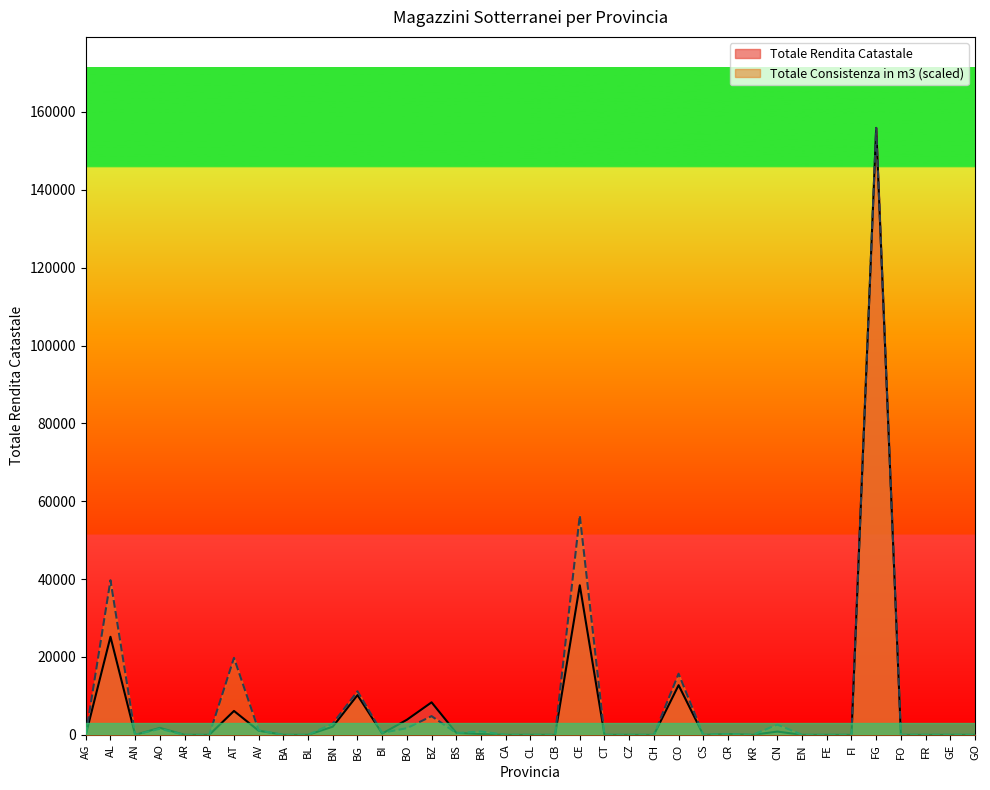

At which category does Totale Rendita Catastale reach its first local valley?

AN